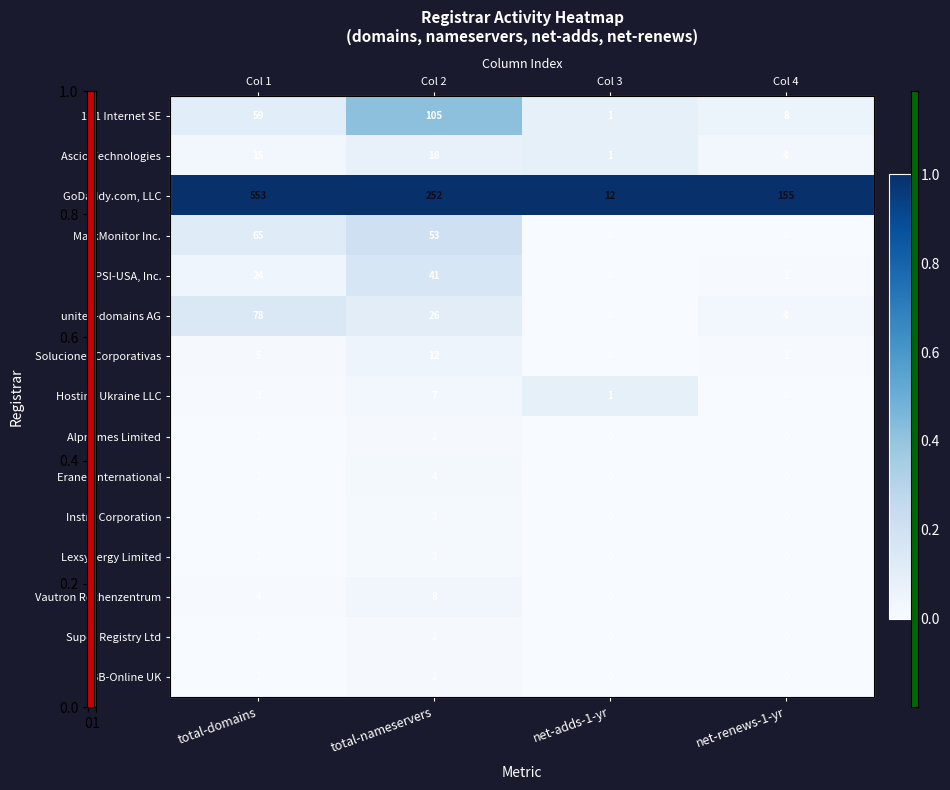

At which category is the sum across all series the highest?

total-nameservers